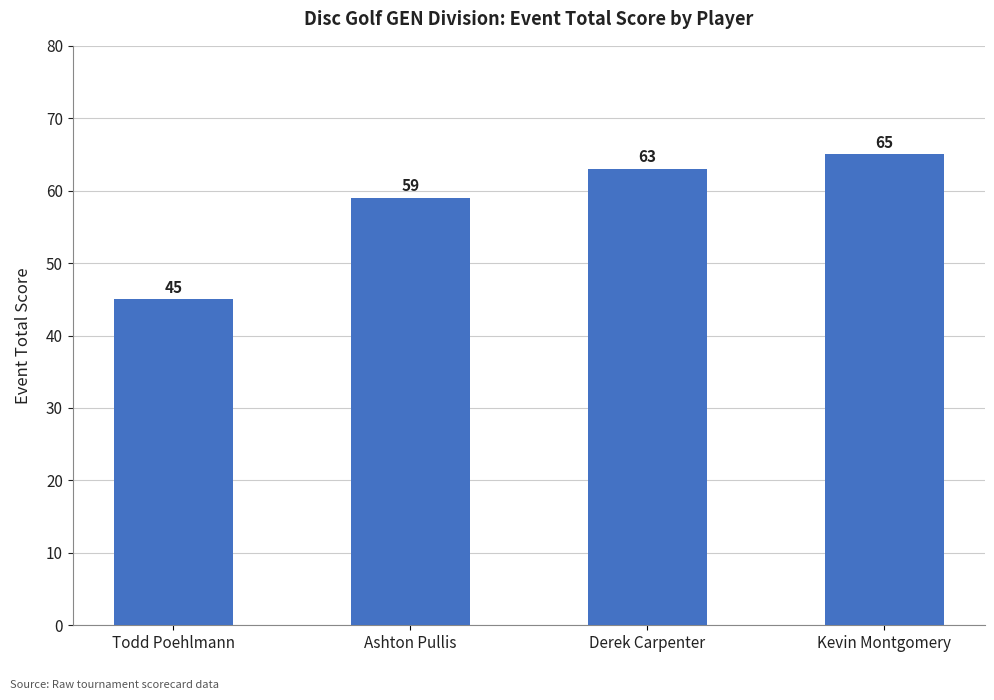

Does the chart contain stacked bars?

No